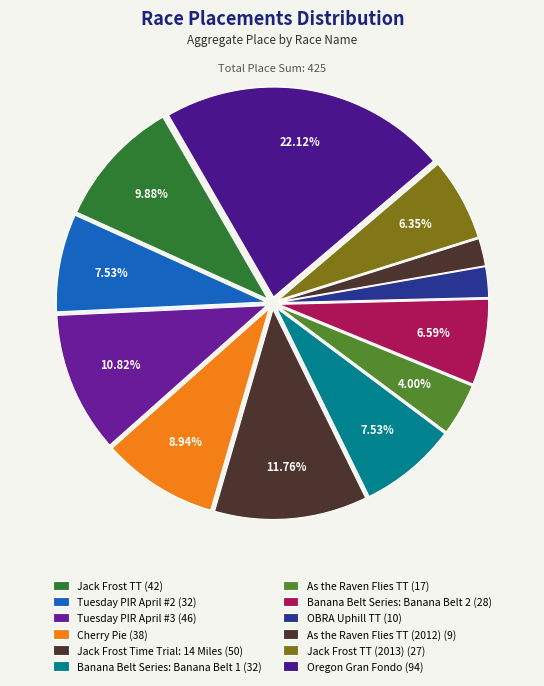

Rank the categories by value from lowest to highest.

As the Raven Flies TT (2012), OBRA Uphill TT, As the Raven Flies TT, Jack Frost TT (2013), Banana Belt Series: Banana Belt 2, Tuesday PIR April #2, Banana Belt Series: Banana Belt 1, Cherry Pie, Jack Frost TT, Tuesday PIR April #3, Jack Frost Time Trial: 14 Miles, Oregon Gran Fondo